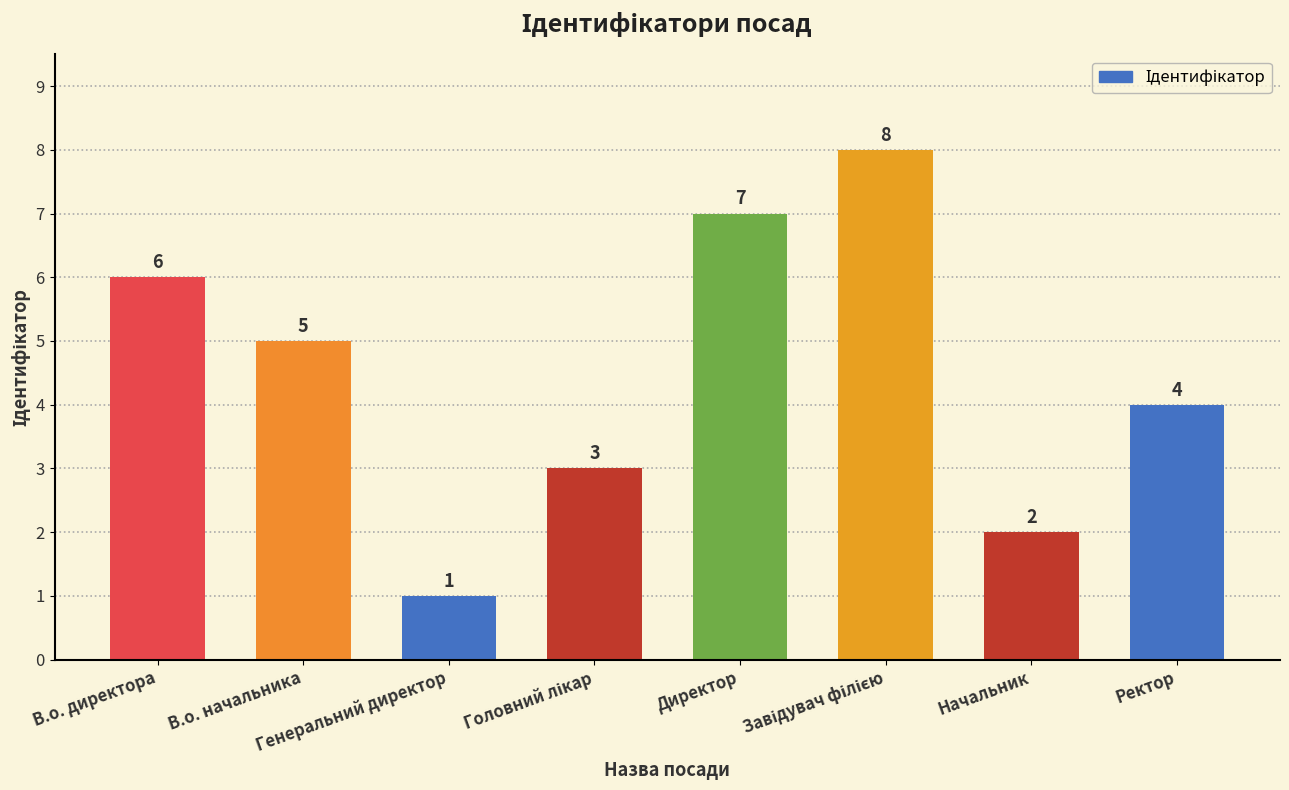

The chart shows a value of 1 at Ректор. True or false?

False